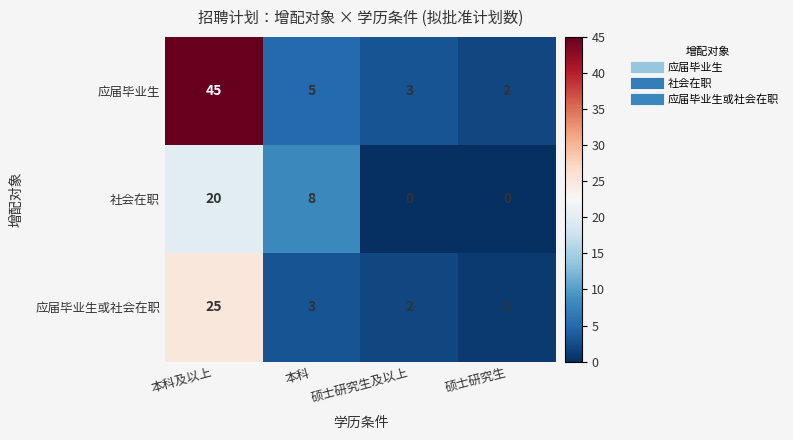

Rank the series at 硕士研究生 from lowest to highest value.

社会在职, 应届毕业生或社会在职, 应届毕业生